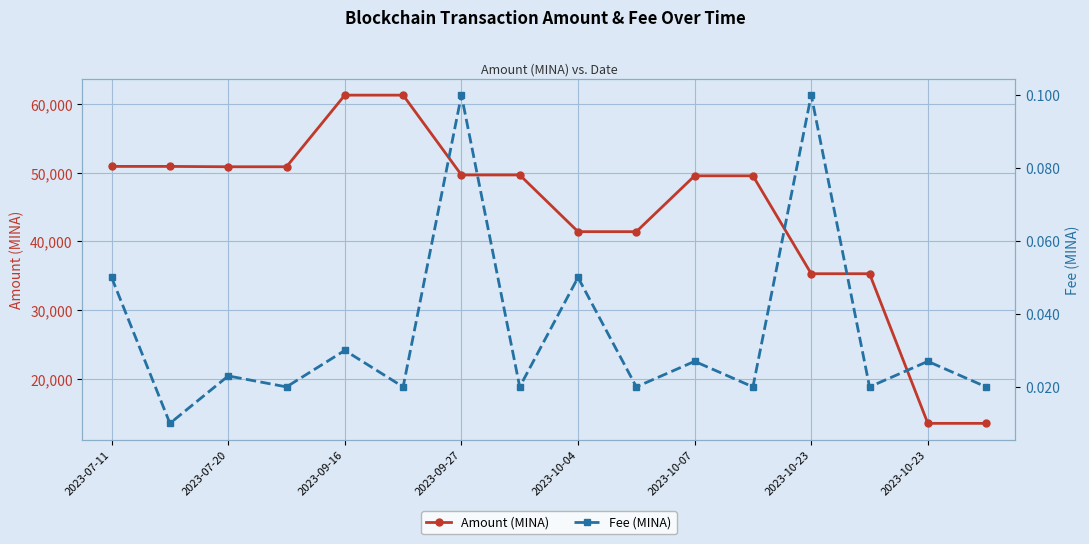

True or false: Fee (MINA) and Amount (MINA) cross at least once.

False